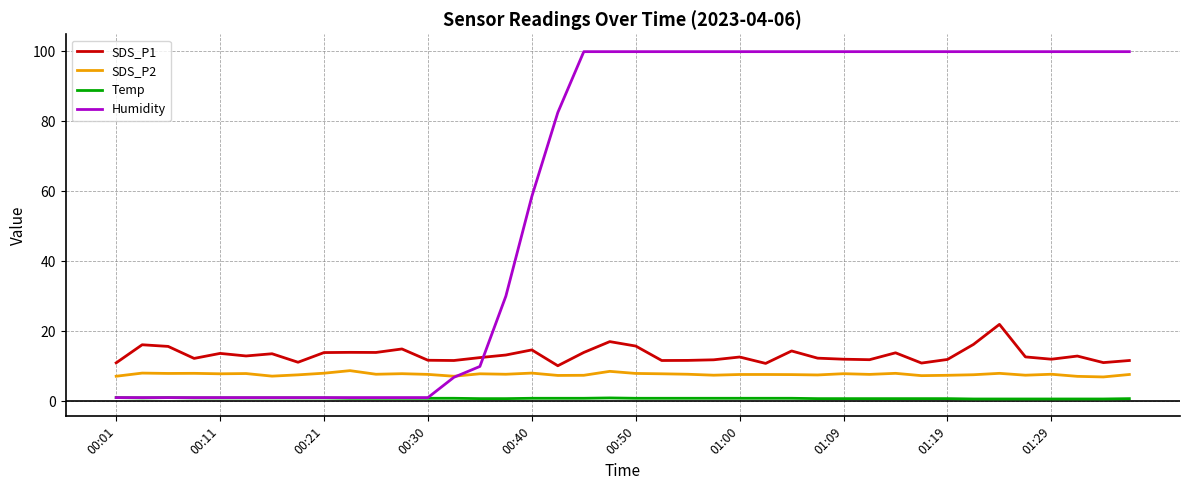

After their last crossing, which series has the higher values: SDS_P1 or Humidity?

Humidity